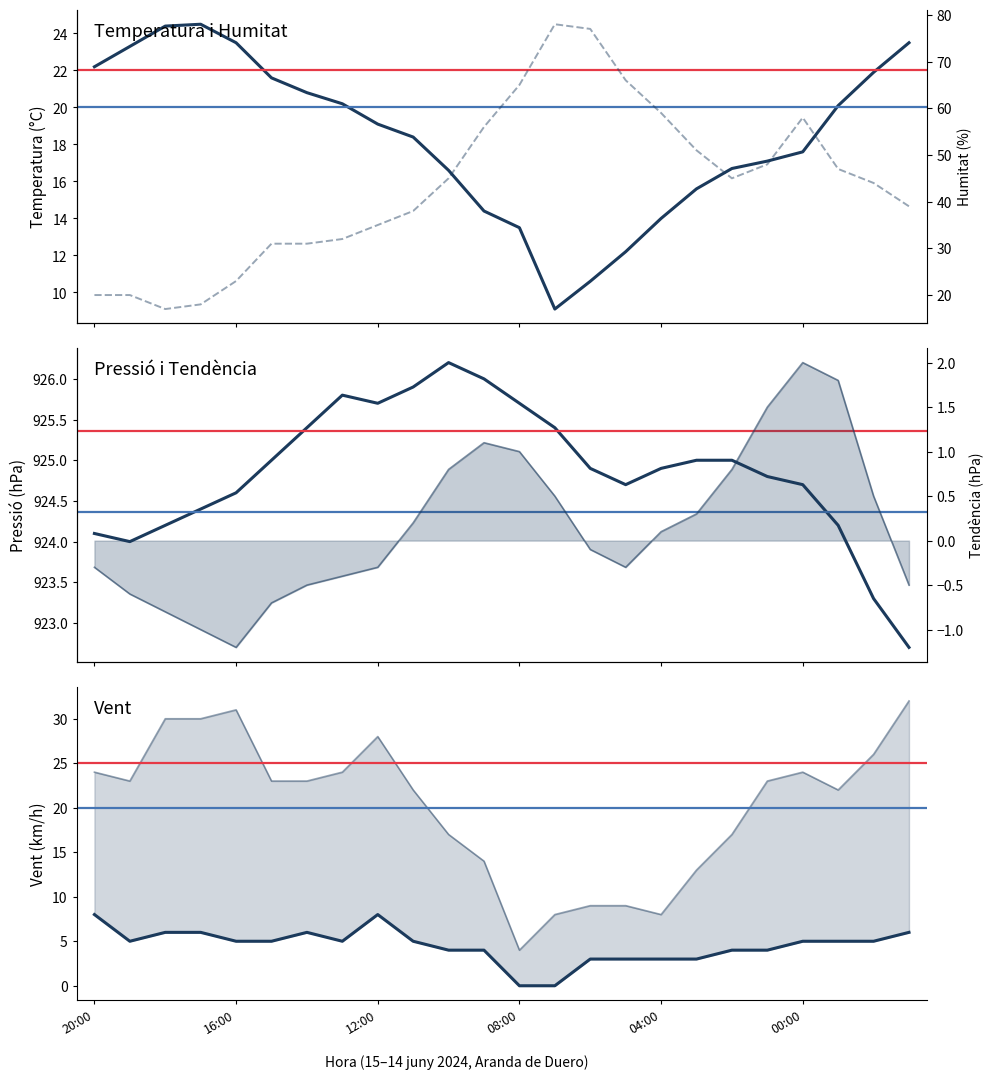

The value of Velocitat del vent (km/h) at 02:00 is 1.3. True or false?

False